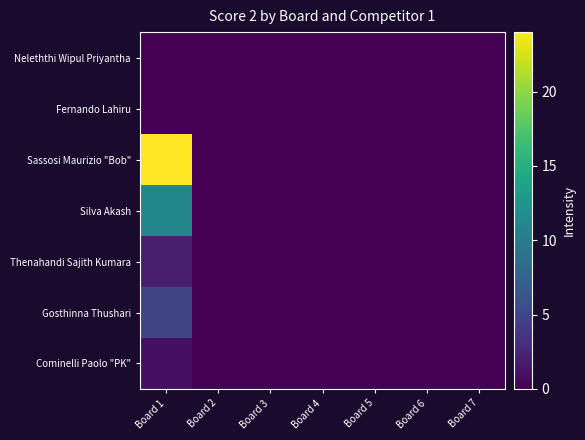

Between Board 5 and Board 2, which is larger?

Board 5